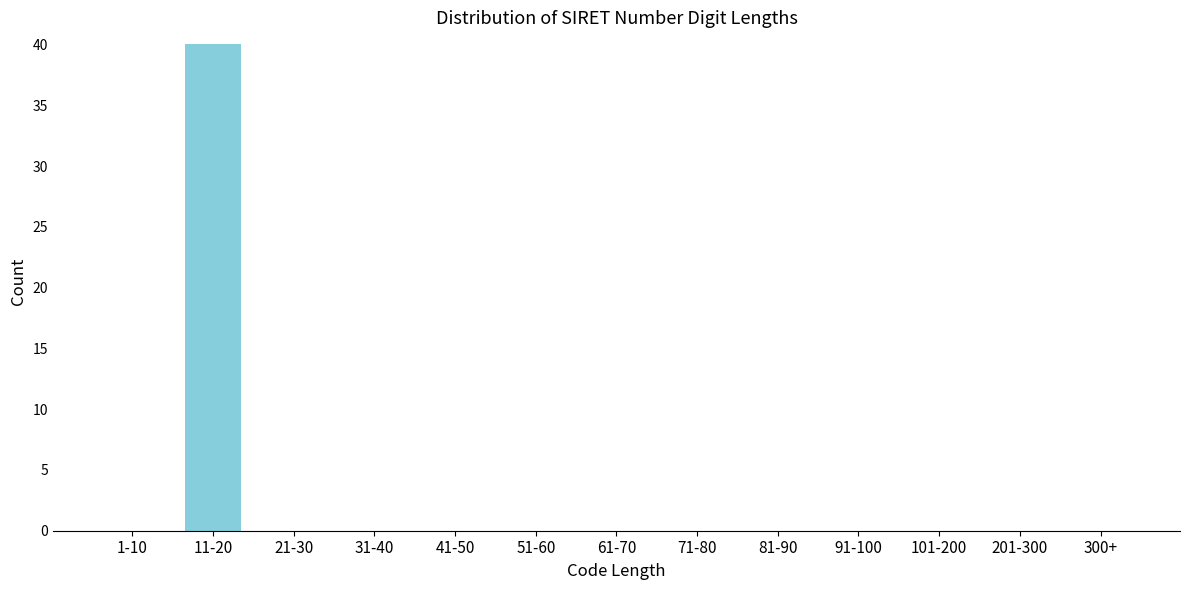

Reading right to left, list all the values displayed in this chart.

300+=0	201-300=0	101-200=0	91-100=0	81-90=0	71-80=0	61-70=0	51-60=0	41-50=0	31-40=0	21-30=0	11-20=40	1-10=0